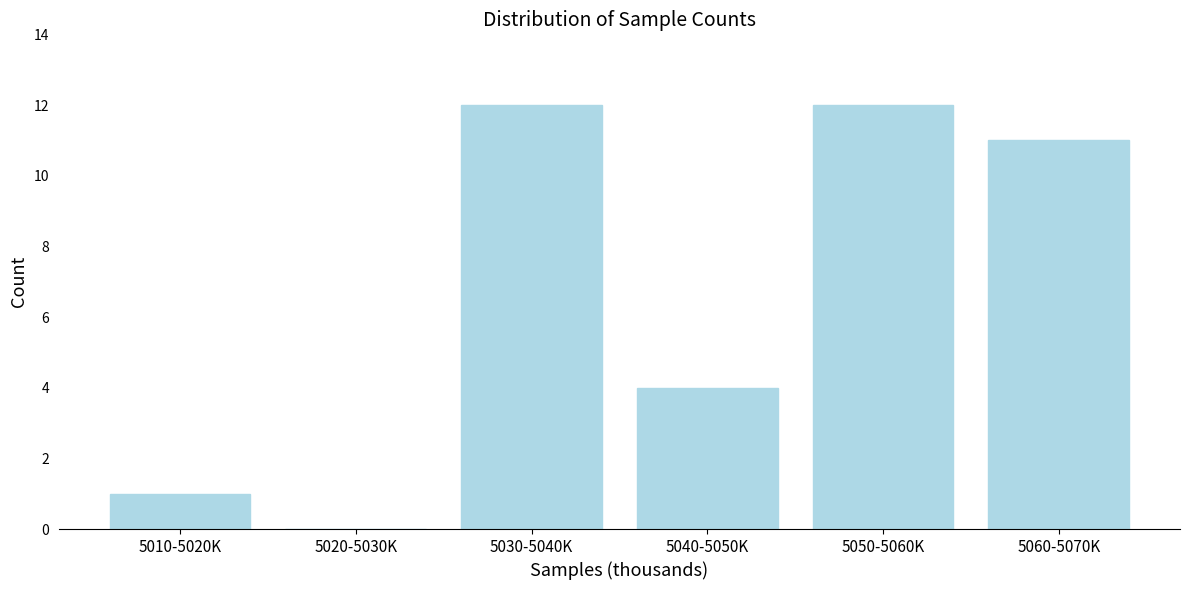

Reading left to right, what are all the values shown in this chart?

5010-5020K=1	5020-5030K=0	5030-5040K=12	5040-5050K=4	5050-5060K=12	5060-5070K=11